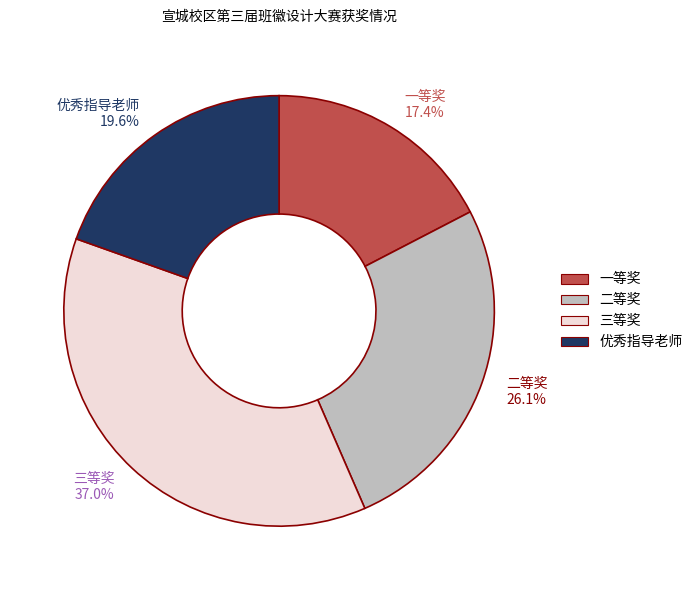

To the nearest percent, what is the average slice percentage?

25%